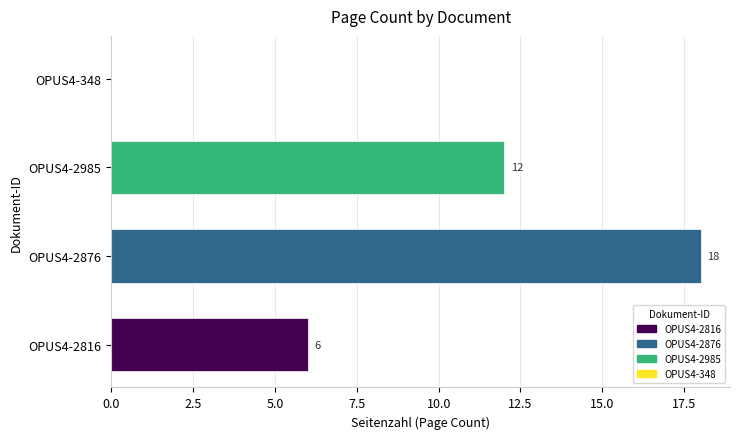

Reading top to bottom, what are all the values shown in this chart?

OPUS4-348=0	OPUS4-2985=12	OPUS4-2876=18	OPUS4-2816=6